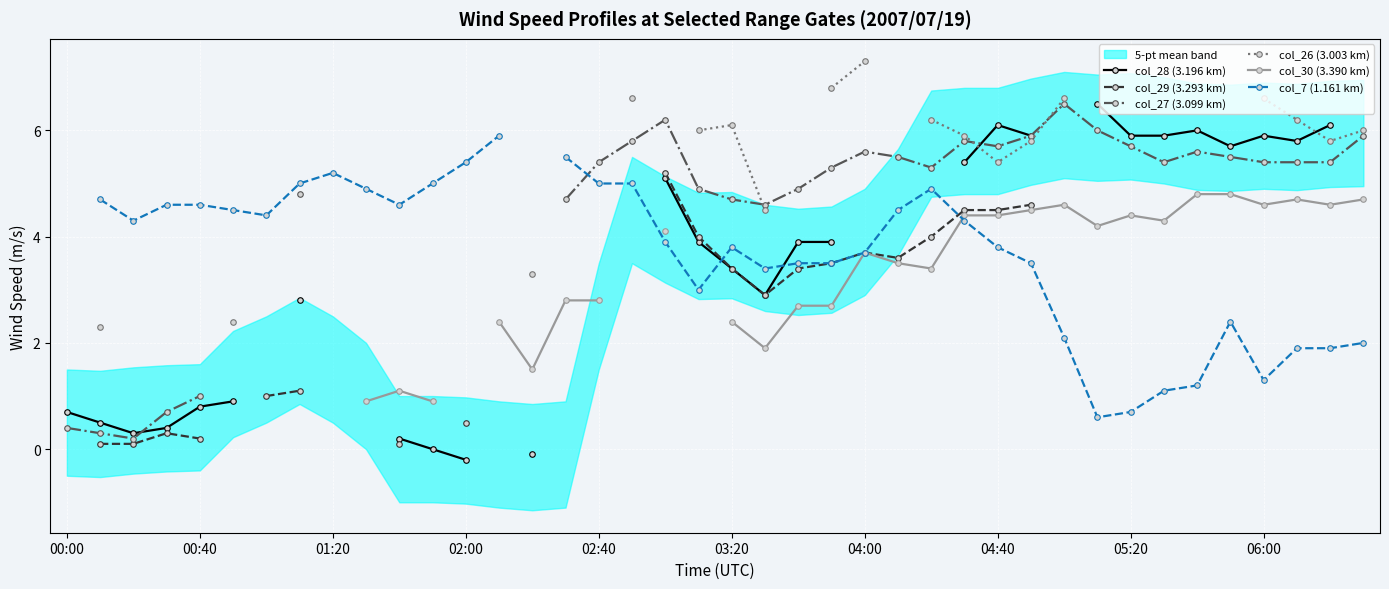

True or false: col_30 (3.390 km) has a value of 8.3 at 37.

False